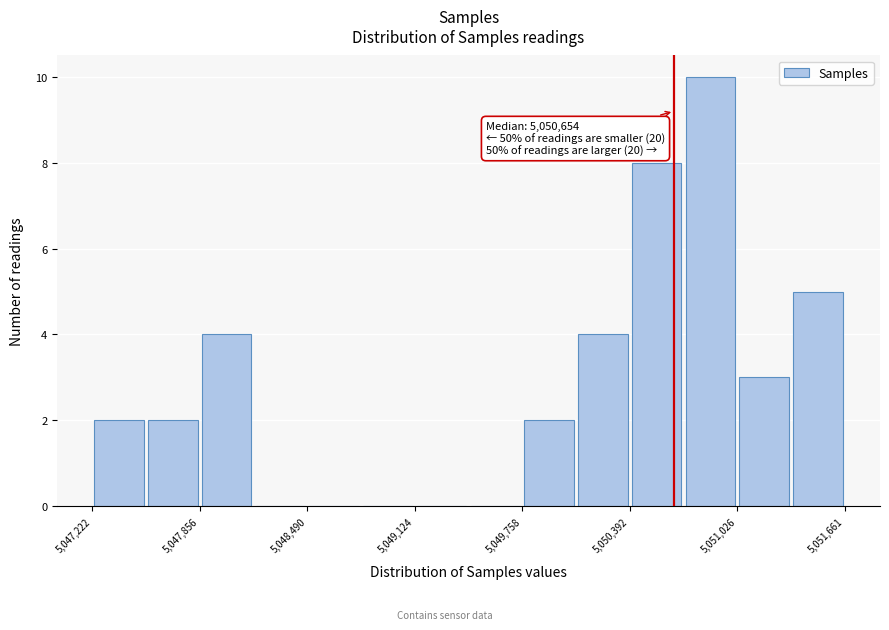

Around what value on the x-axis is the tallest bar? Give the approximate position of its centre, as read against the axis.

5050900